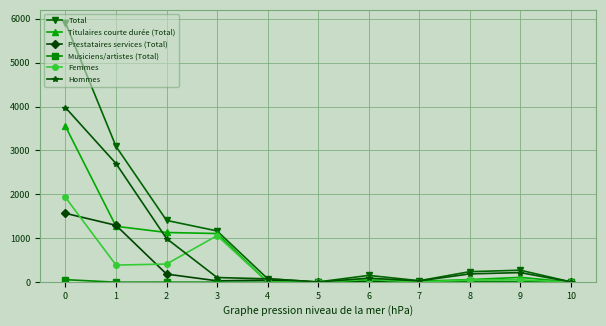

How many categories are shown in the chart?

11